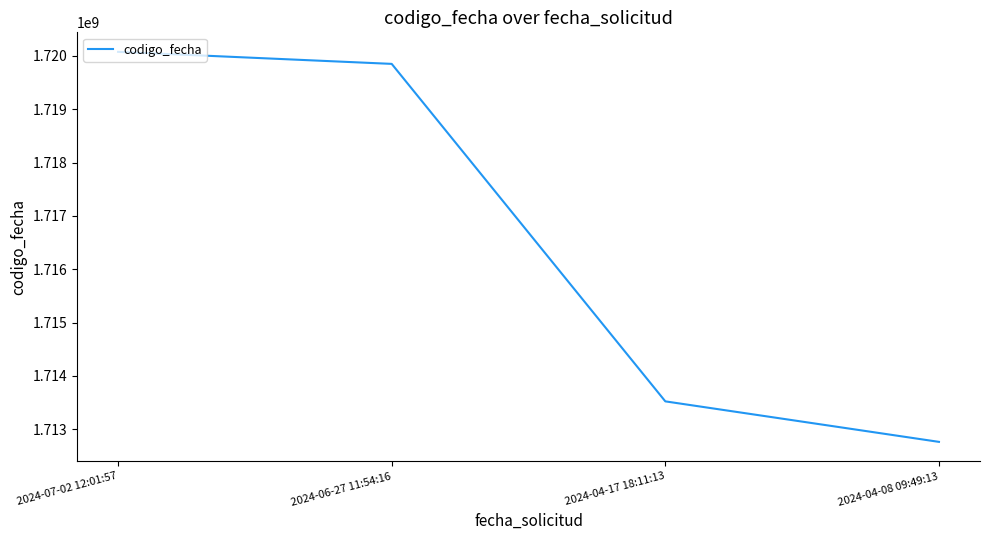

The chart shows a value of 2362289914 at 2024-06-27 11:54:16. True or false?

False